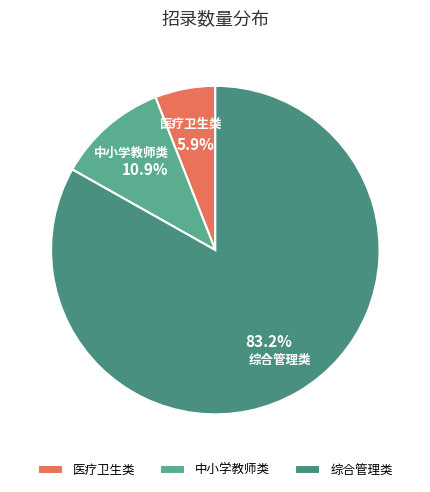

What portion of the pie excludes 医疗卫生类?

94.1%